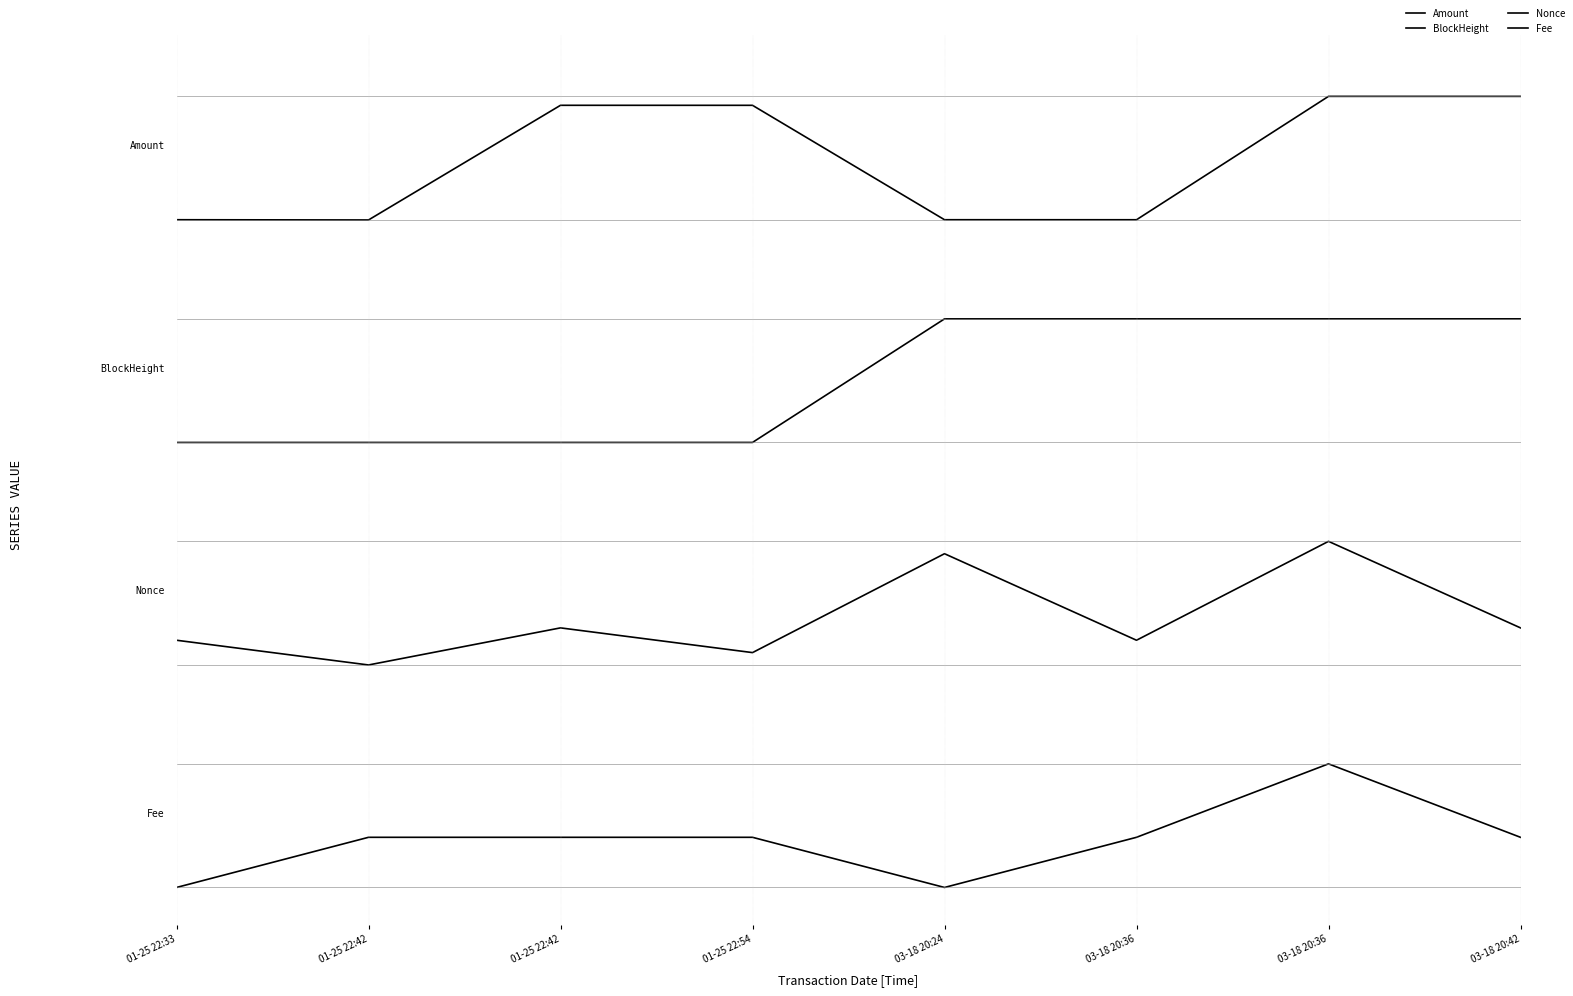

Between 01-25 22:42 and 03-18 20:24, which series saw the biggest shift?

BlockHeight